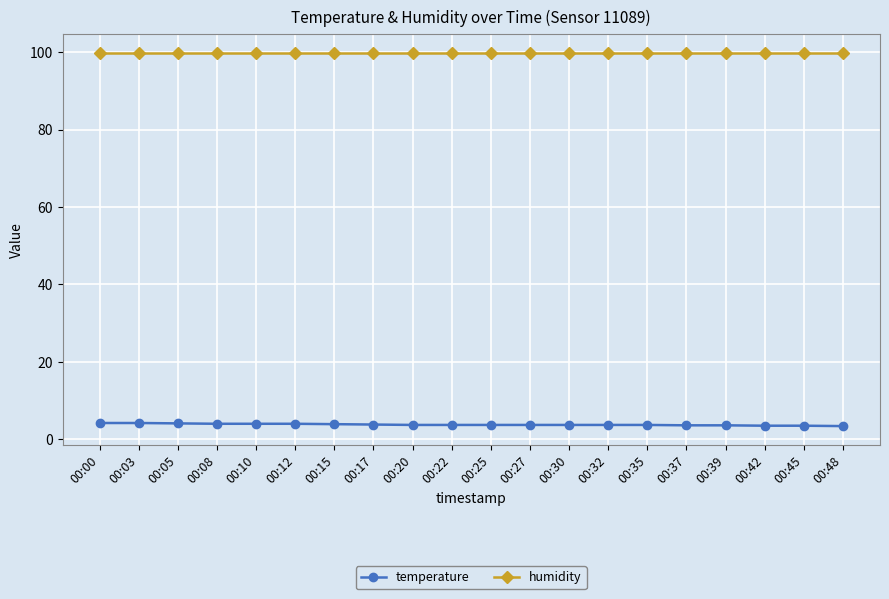

What is the greatest value displayed?

99.9